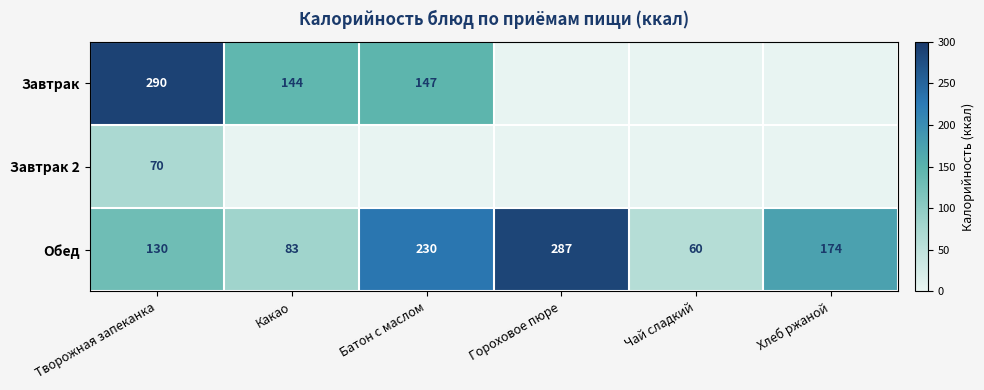

At how many categories does at least one series exceed 271?

2